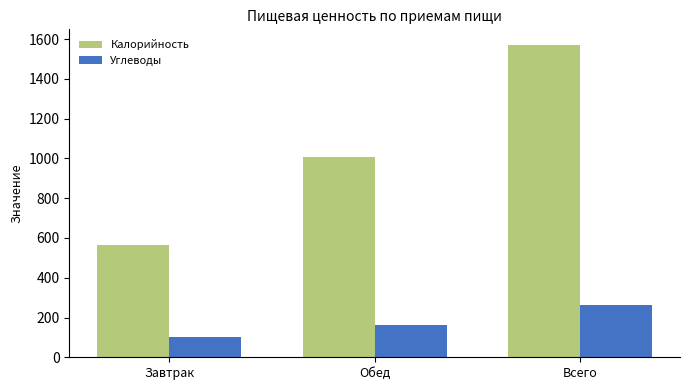

At how many categories does at least one series exceed 1055?

1